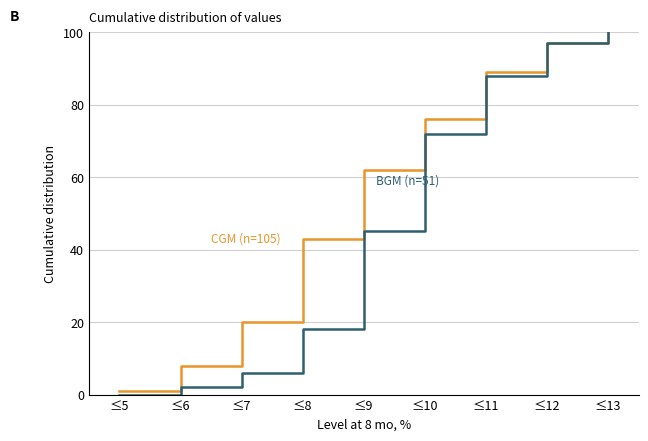

At which category does the chart reach its minimum across all series?

≤5